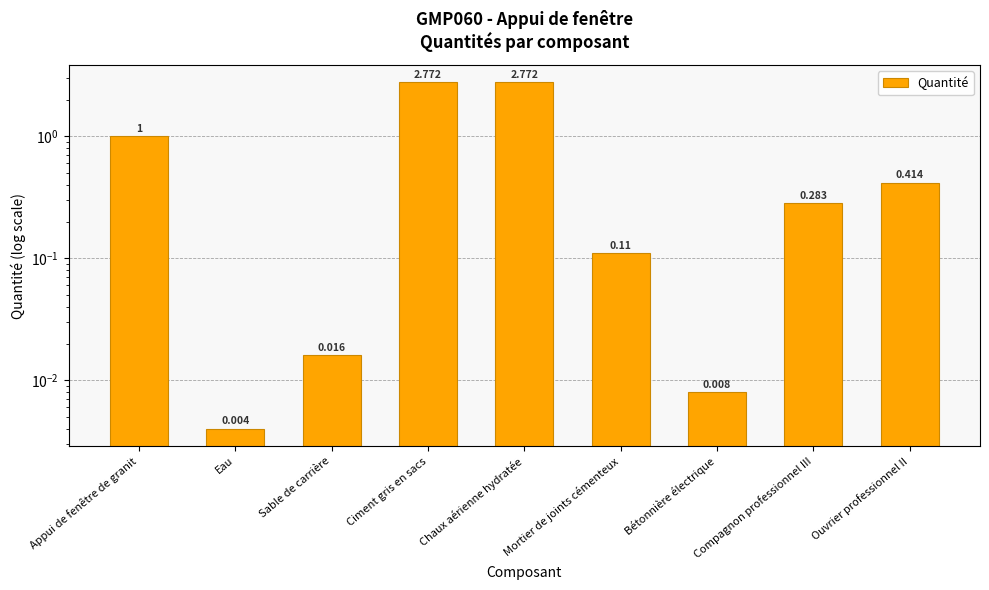

Does the chart contain stacked bars?

No